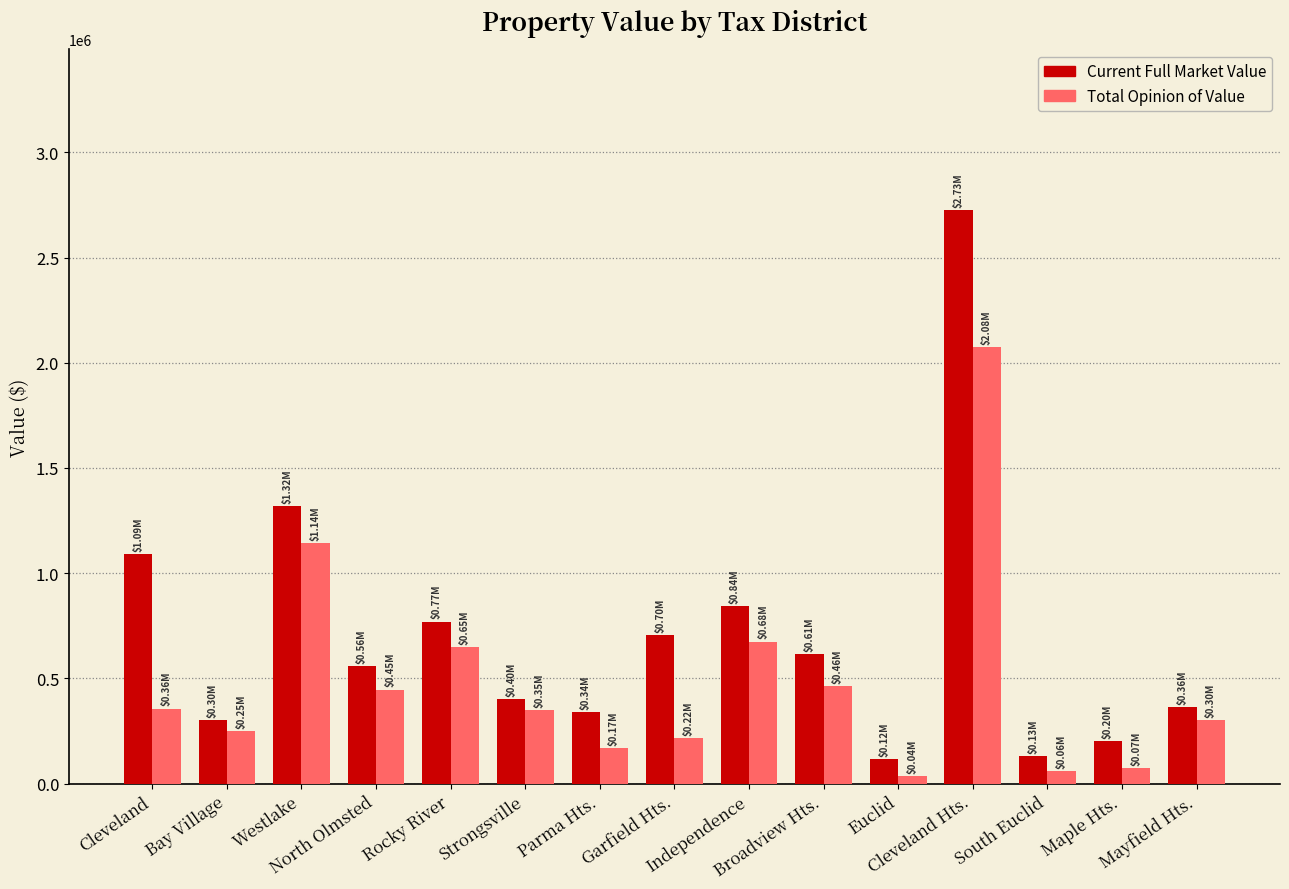

What position from the right is Mayfield Hts.?

1